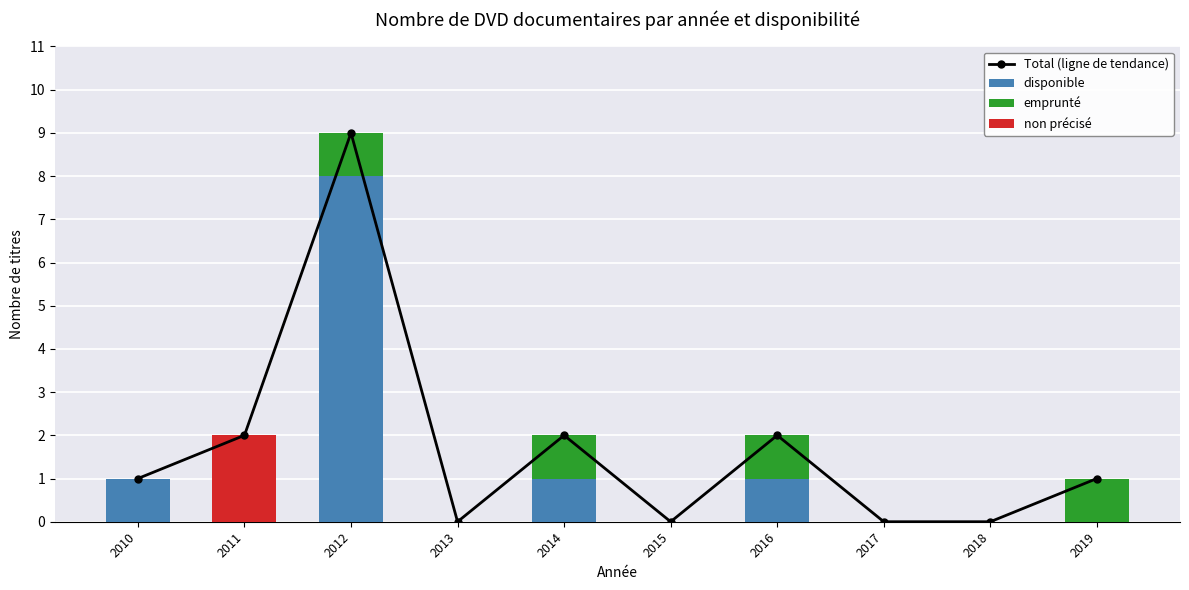

Count the emprunté values in the range 0 to 1.

10